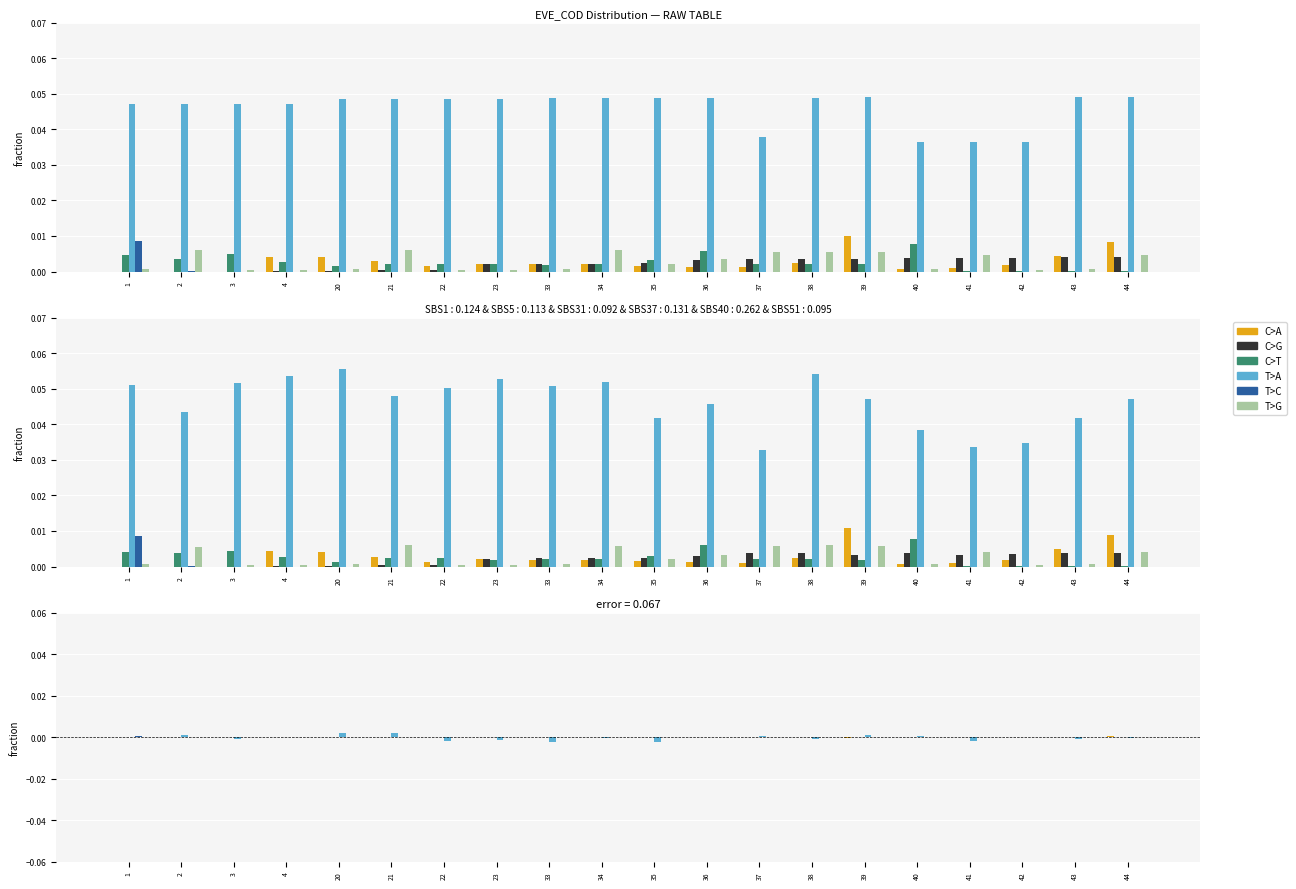

What are all the series names shown in the legend?

C>A, C>G, C>T, T>A, T>C, T>G